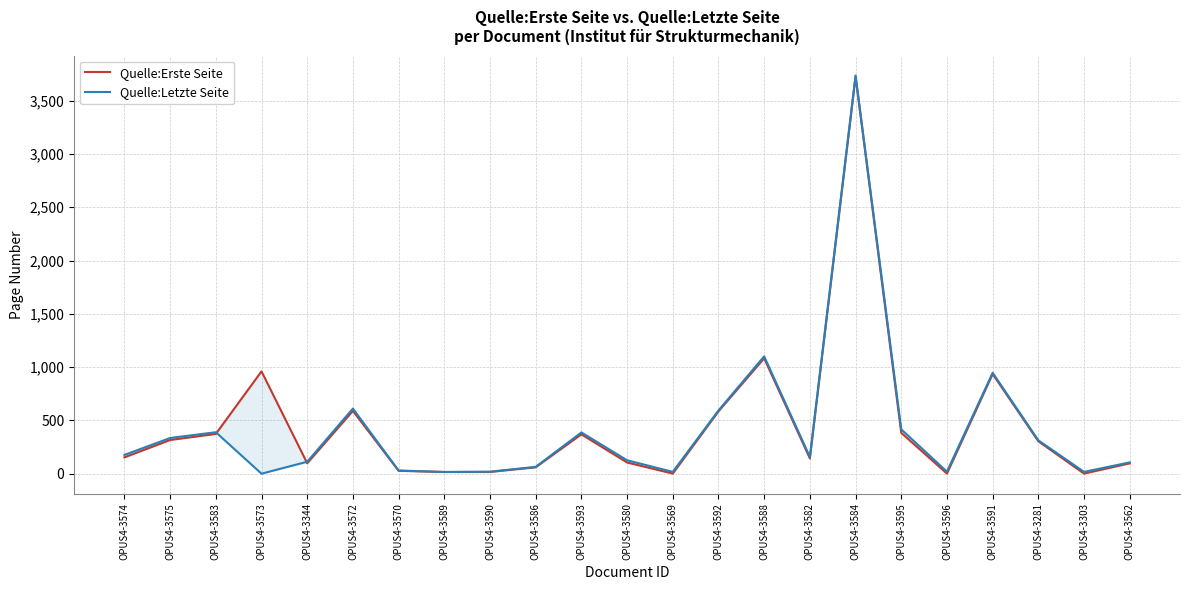

Reading left to right, list all the values displayed in this chart.

Quelle:Erste Seite: OPUS4-3574=153	OPUS4-3575=316	OPUS4-3583=373	OPUS4-3573=960	OPUS4-3344=98	OPUS4-3572=589	OPUS4-3570=27	OPUS4-3589=16	OPUS4-3590=16	OPUS4-3586=60	OPUS4-3593=369	OPUS4-3580=105	OPUS4-3569=1	OPUS4-3592=585	OPUS4-3588=1083	OPUS4-3582=143	OPUS4-3584=3726	OPUS4-3595=383	OPUS4-3596=1	OPUS4-3591=935	OPUS4-3281=304	OPUS4-3303=1	OPUS4-3562=97
Quelle:Letzte Seite: OPUS4-3574=176	OPUS4-3575=335	OPUS4-3583=389	OPUS4-3573=0	OPUS4-3344=112	OPUS4-3572=611	OPUS4-3570=30	OPUS4-3589=16	OPUS4-3590=19	OPUS4-3586=64	OPUS4-3593=387	OPUS4-3580=126	OPUS4-3569=17	OPUS4-3592=593	OPUS4-3588=1101	OPUS4-3582=157	OPUS4-3584=3736	OPUS4-3595=416	OPUS4-3596=19	OPUS4-3591=947	OPUS4-3281=313	OPUS4-3303=17	OPUS4-3562=106